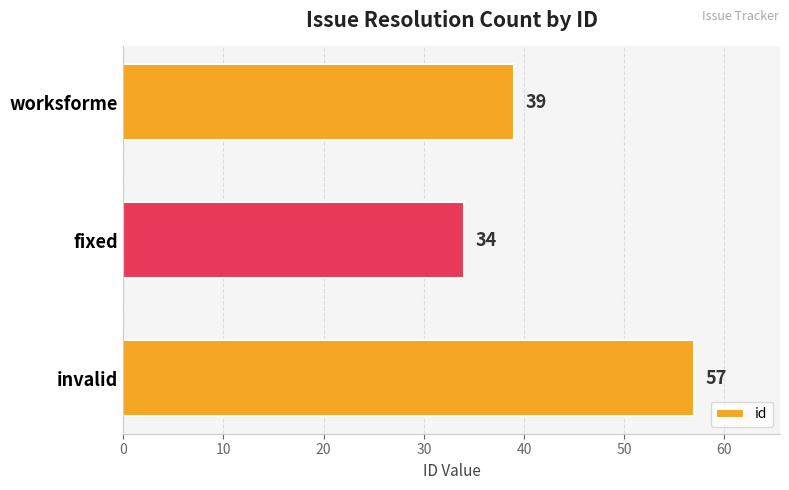

Reading bottom to top, what are all the values shown in this chart?

invalid=57	fixed=34	worksforme=39